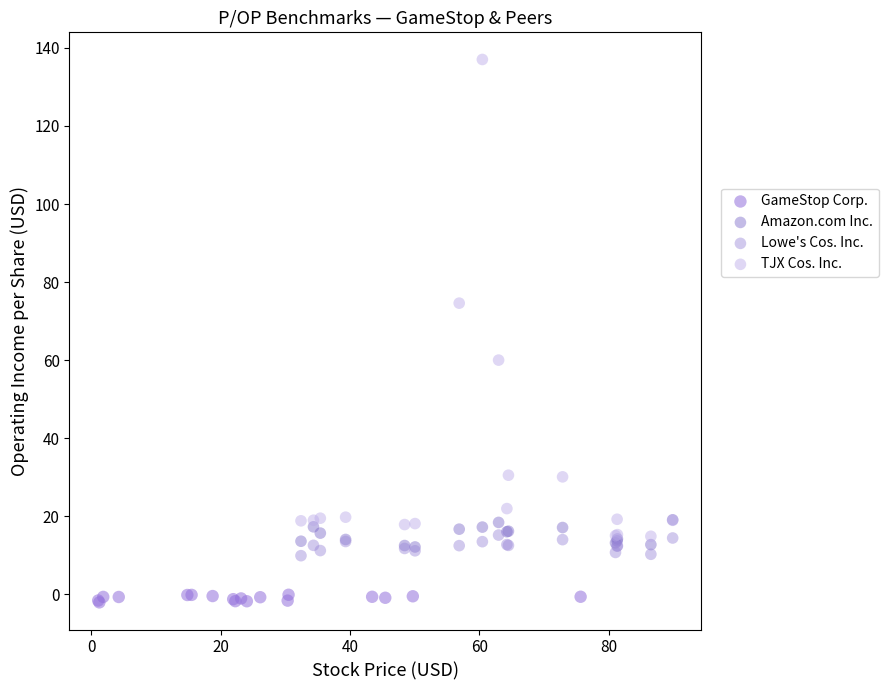

Which series reaches the maximum Y coordinate?

TJX Cos. Inc.